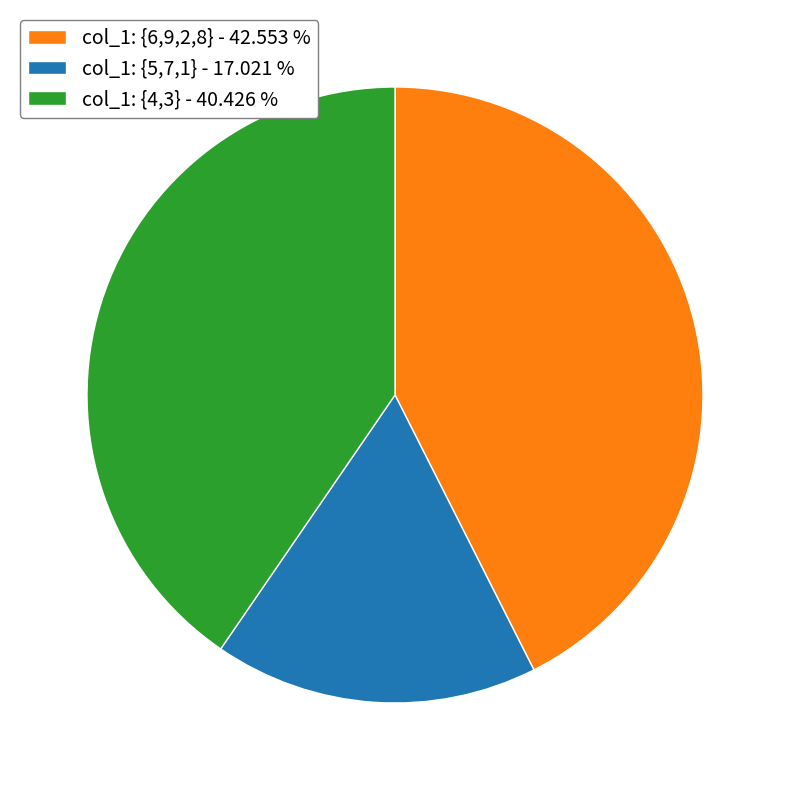

Which category has the biggest portion of the pie?

col_1: {6,9,2,8} - 42.553 %